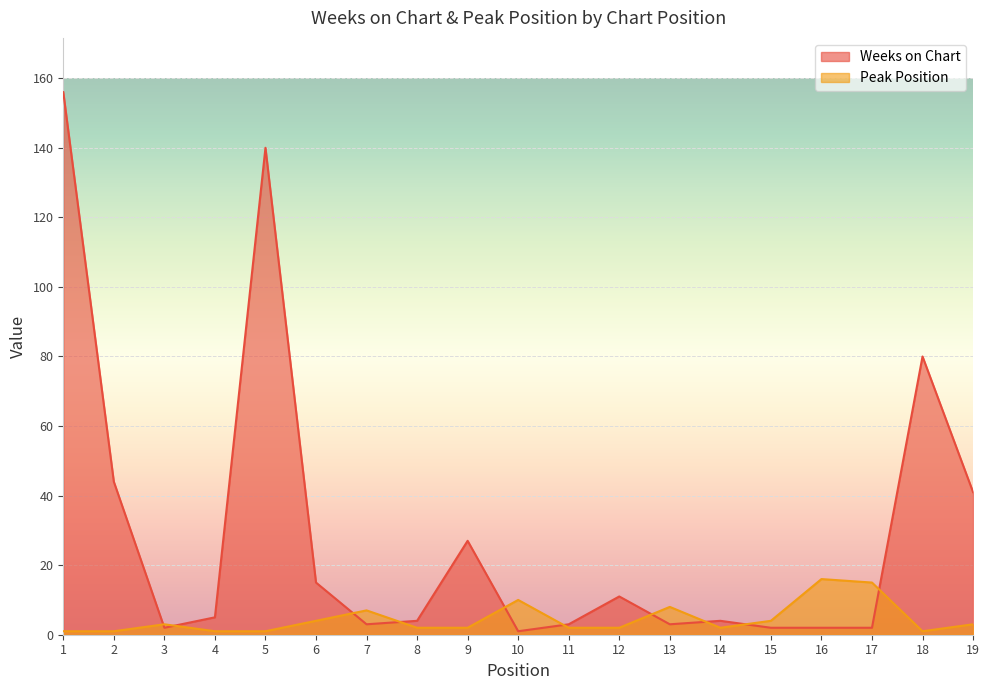

How many lines are shown in the chart?

2